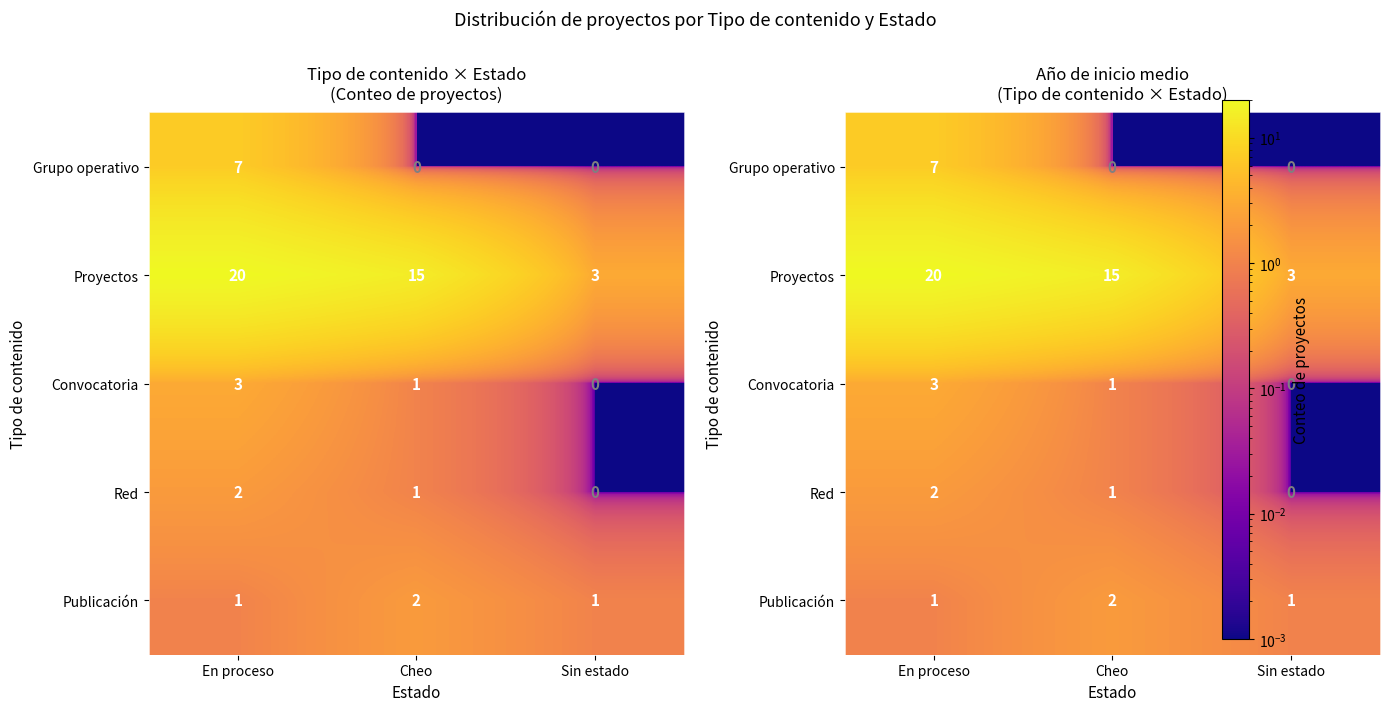

How many values in the Proyectos series exceed 15?

1